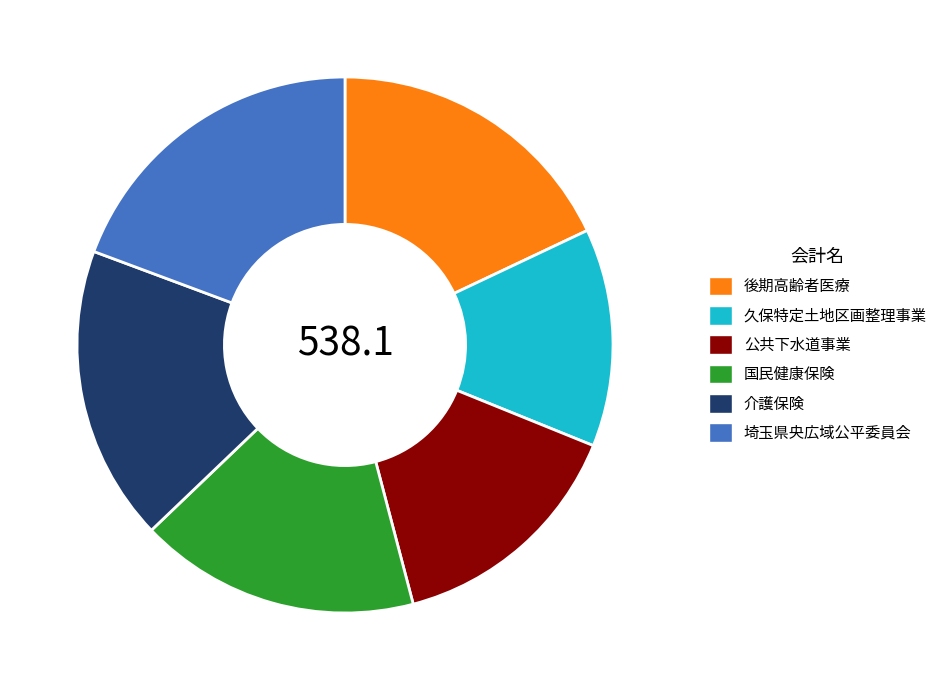

How many segments does this pie chart have?

6